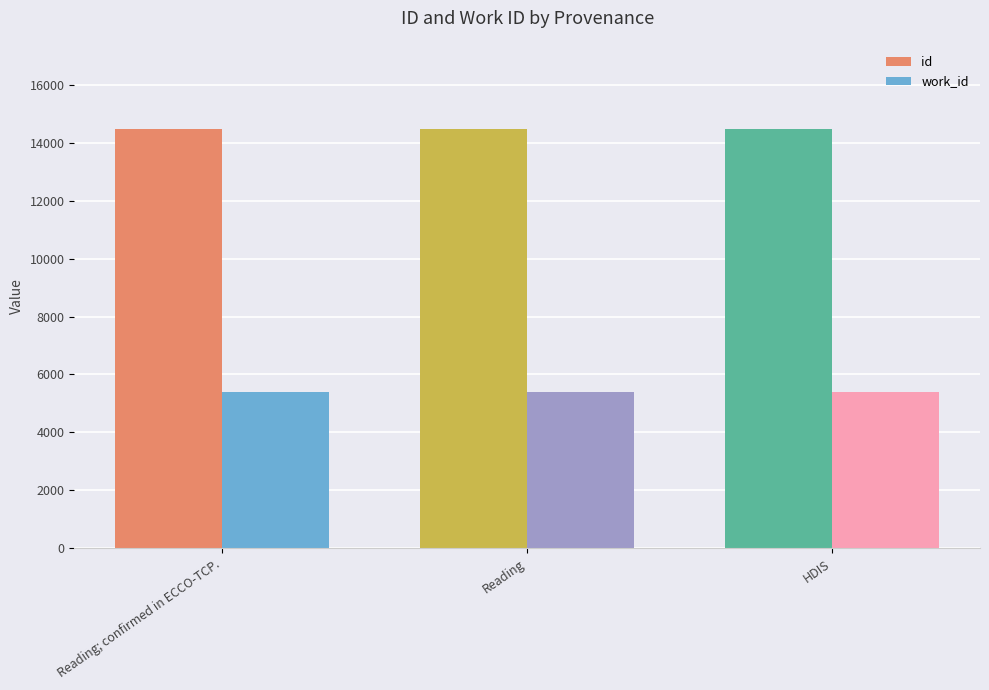

Which series has the largest total across all categories?

id